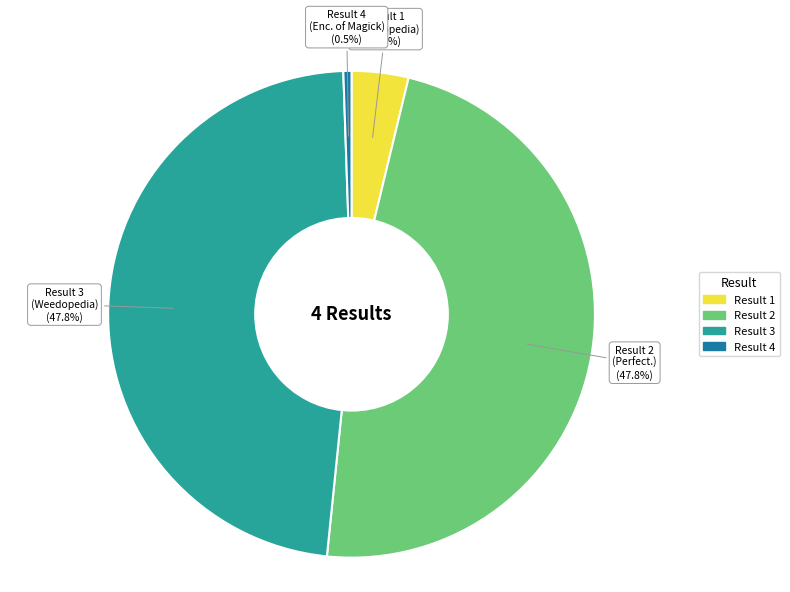

Is there a majority slice in this chart?

No